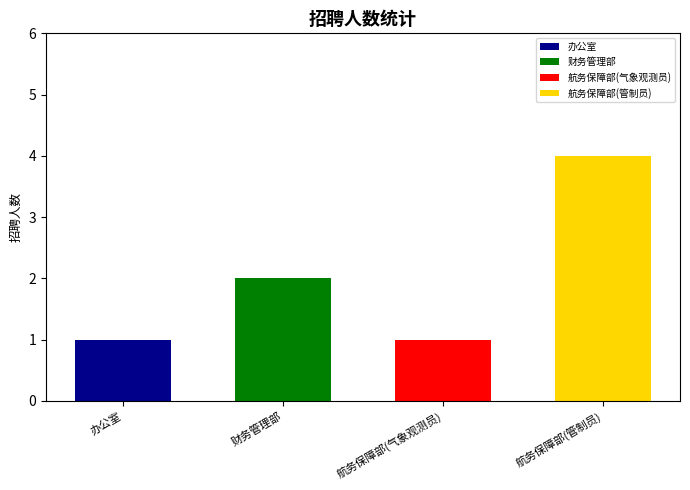

Where does the data first go above 2?

航务保障部(管制员)